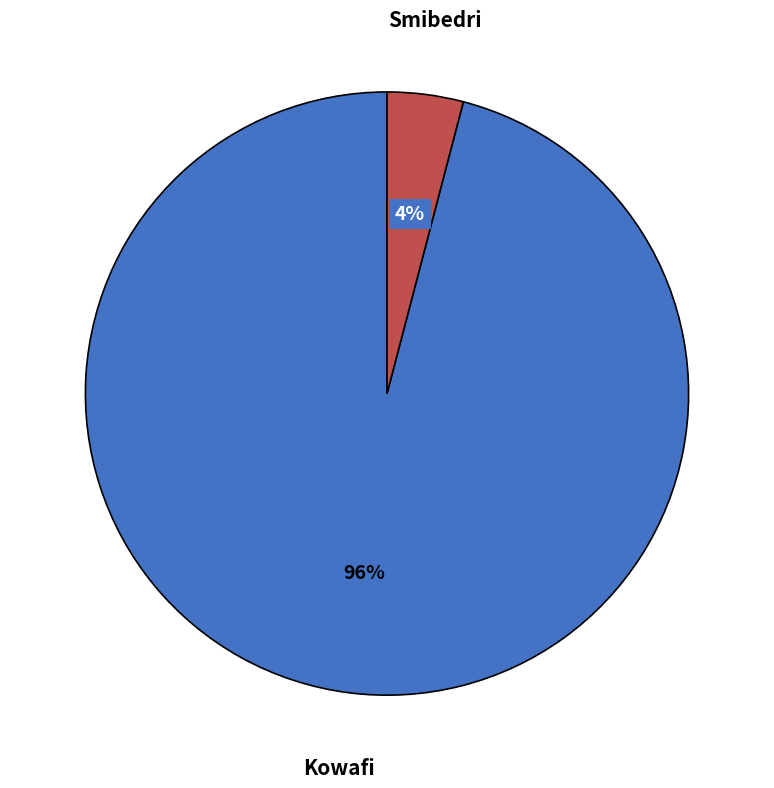

Is it true that Smibedri is 4% of the pie?

True